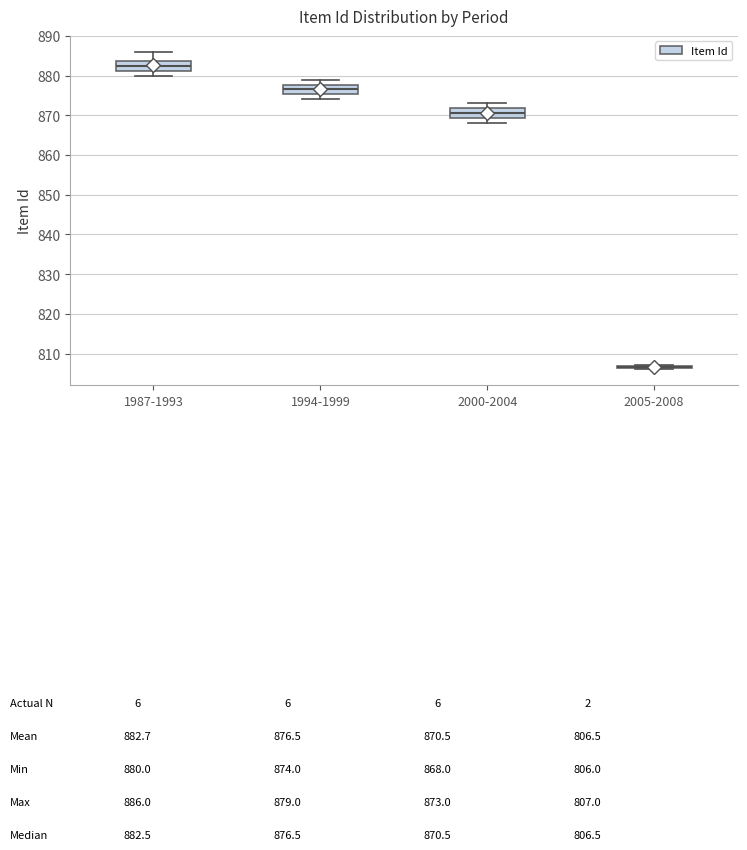

Where is the lower edge of the box for 2000-2004 on the y-axis? The values are not printed on the chart, so give them approximately, as read against the axis.

869